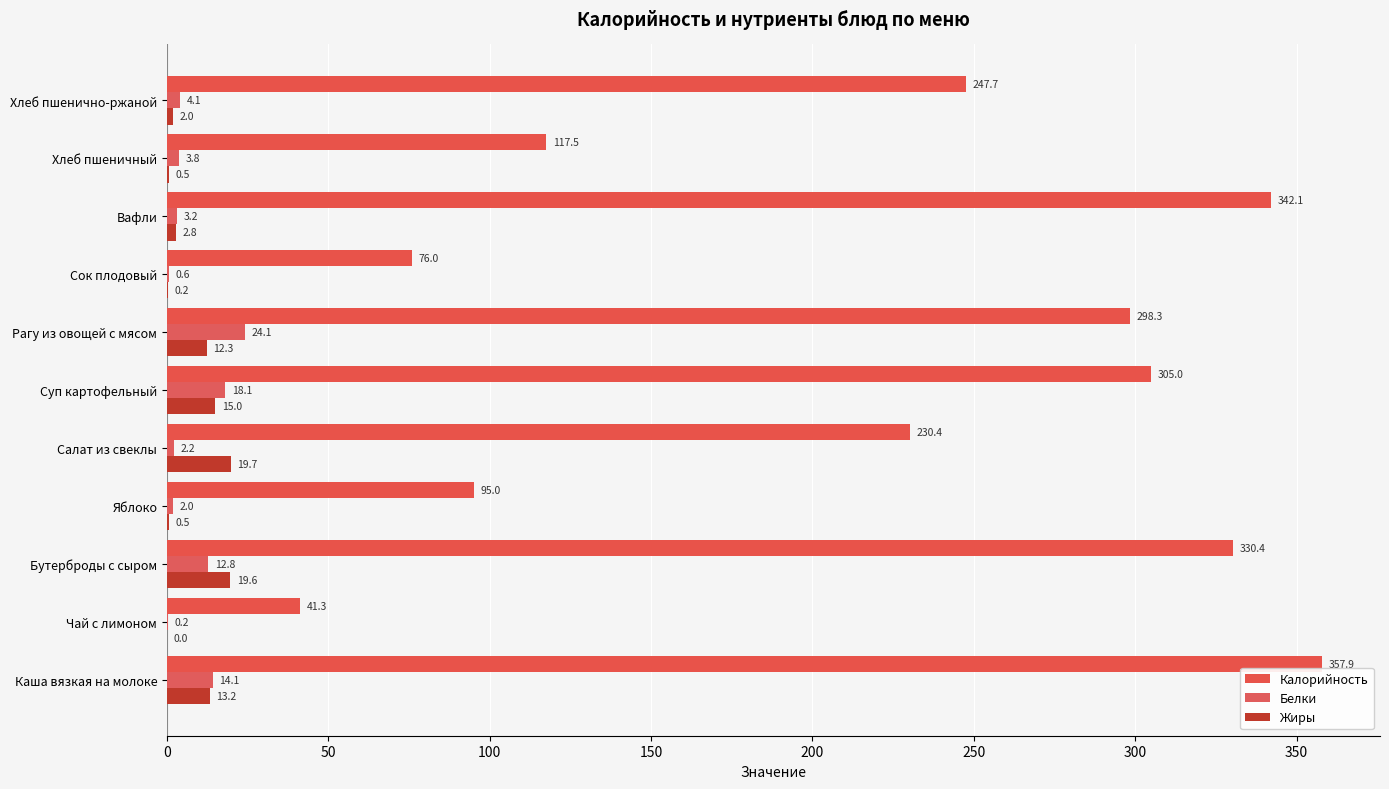

How many data points does each series have?

11